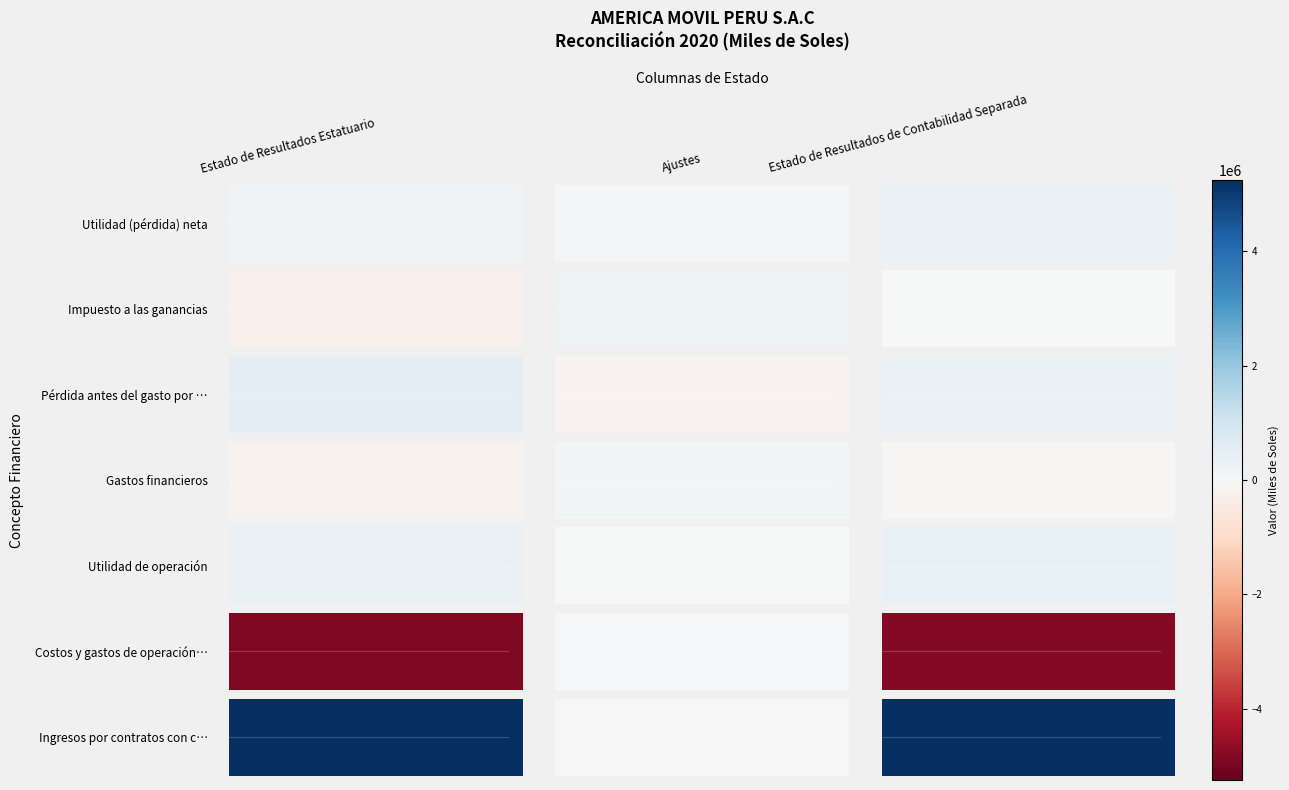

What is the maximum value for Utilidad (pérdida) neta?

362866